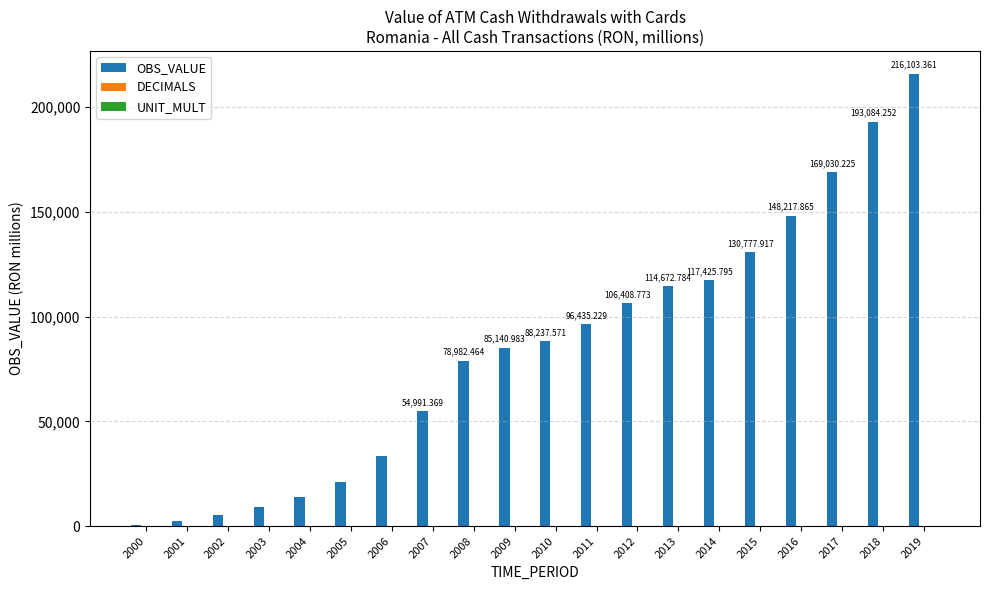

Which series changed the most between 2004 and 2017?

OBS_VALUE